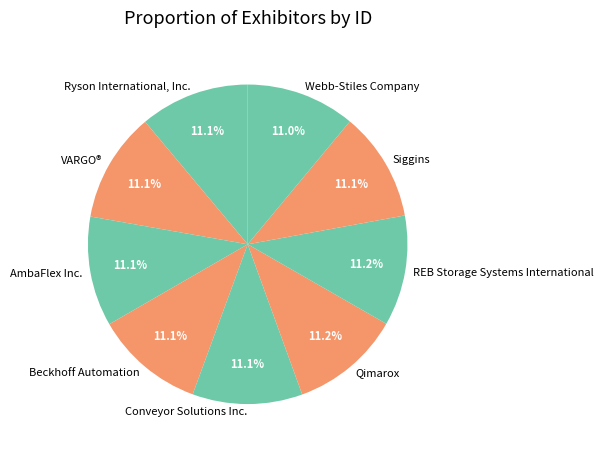

True or false: Conveyor Solutions Inc. accounts for 11% of the total.

True